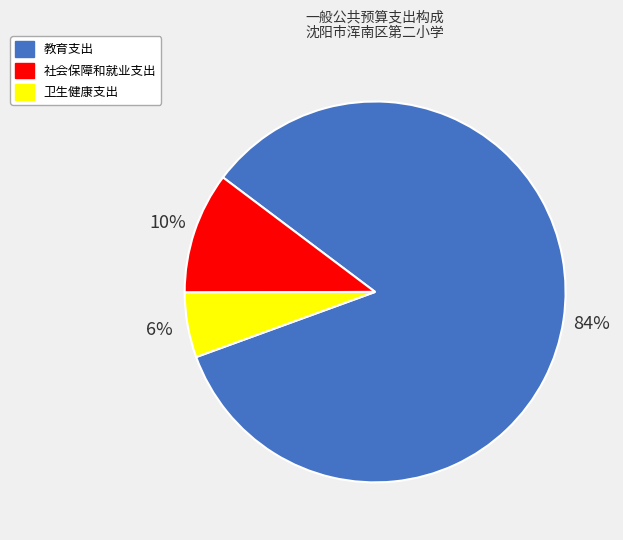

Which has a higher value, 卫生健康支出 or 教育支出?

教育支出